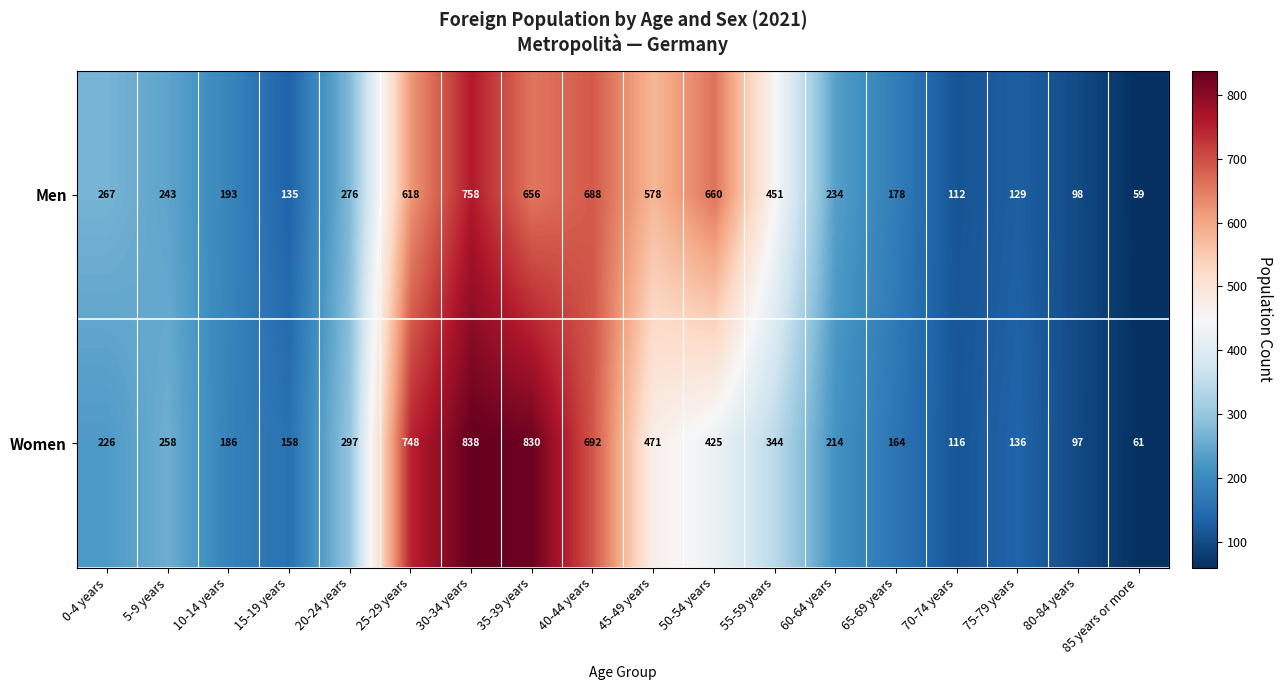

Is it true that Men equals 267 at 0-4 years?

True